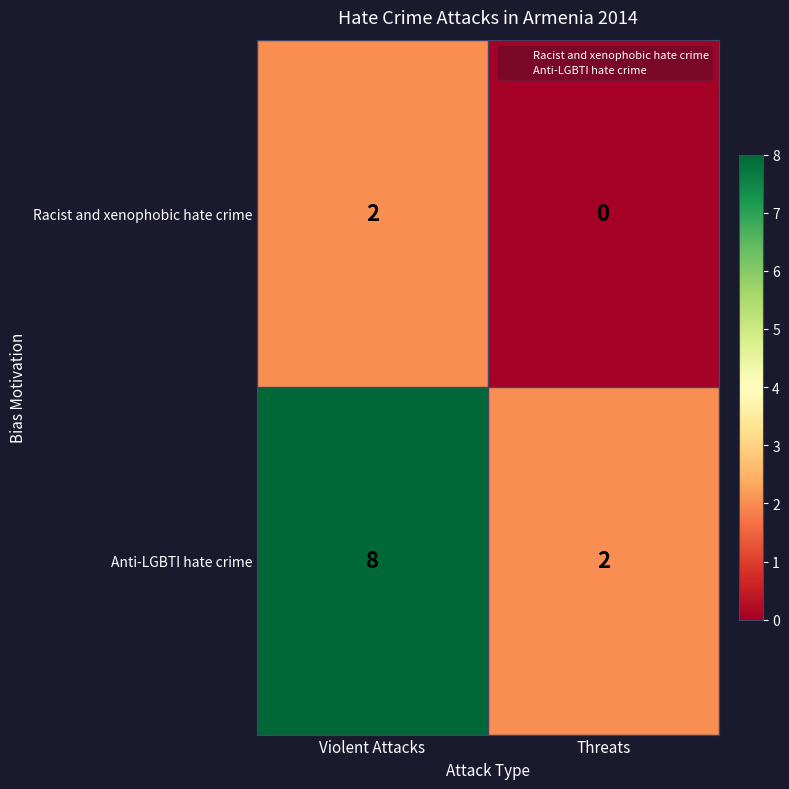

True or false: Anti-LGBTI hate crime has a value of 12 at Violent Attacks.

False